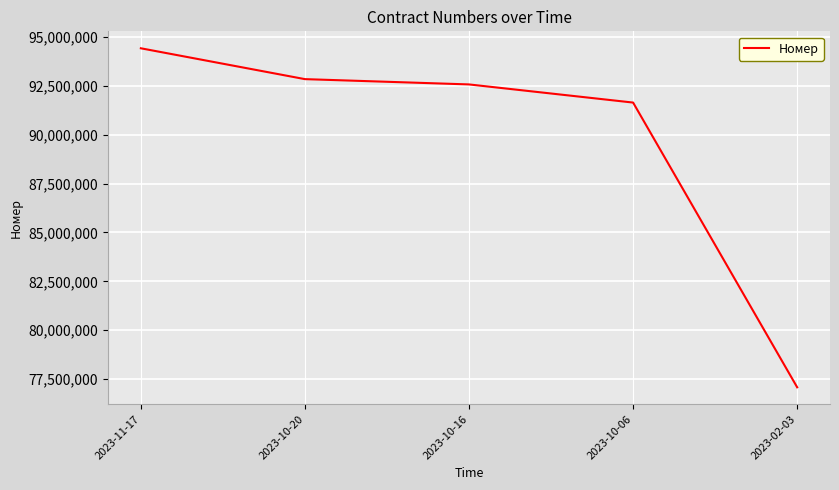

Which label corresponds to the smallest value in the chart?

2023-02-03